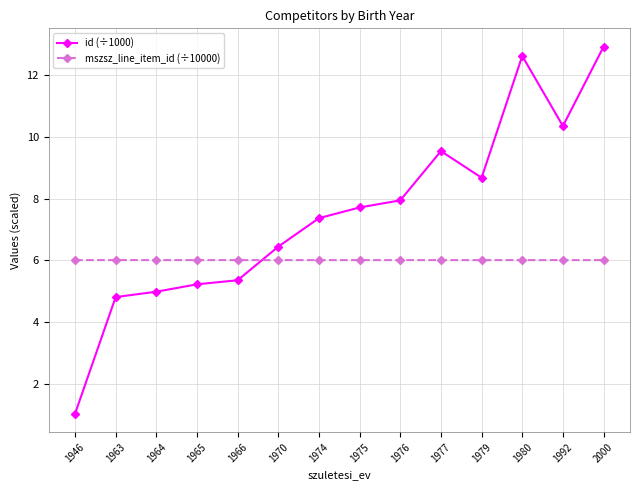

Is this an area chart (filled region under the line)?

No